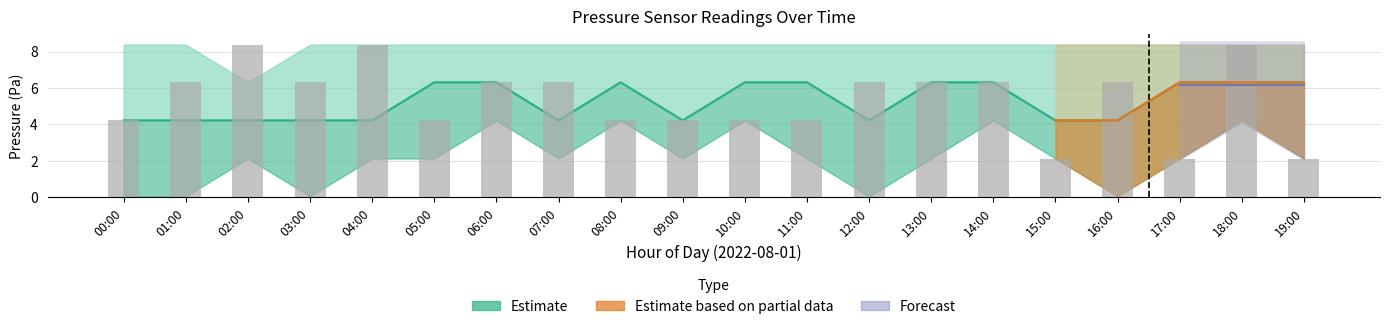

Between 12:00 and 18:00, which is larger?

18:00